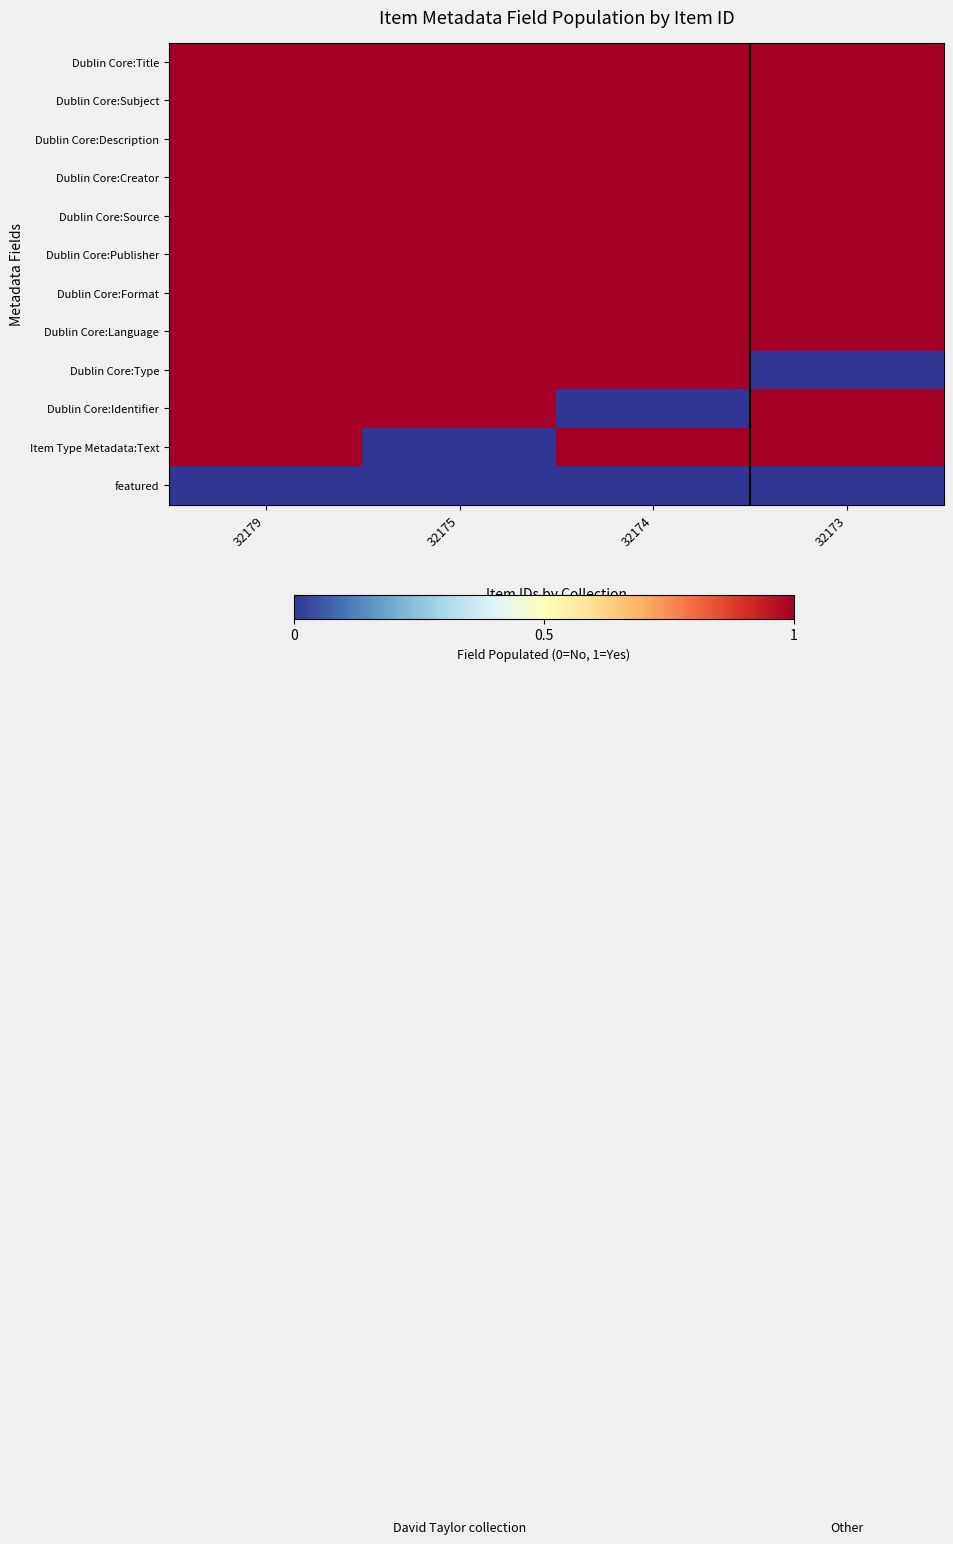

Reading right to left, extract all data points from this chart.

Dublin Core:Title: 32173=1	32174=1	32175=1	32179=1
Dublin Core:Subject: 32173=1	32174=1	32175=1	32179=1
Dublin Core:Description: 32173=1	32174=1	32175=1	32179=1
Dublin Core:Creator: 32173=1	32174=1	32175=1	32179=1
Dublin Core:Source: 32173=1	32174=1	32175=1	32179=1
Dublin Core:Publisher: 32173=1	32174=1	32175=1	32179=1
Dublin Core:Format: 32173=1	32174=1	32175=1	32179=1
Dublin Core:Language: 32173=1	32174=1	32175=1	32179=1
Dublin Core:Type: 32173=0	32174=1	32175=1	32179=1
Dublin Core:Identifier: 32173=1	32174=0	32175=1	32179=1
Item Type Metadata:Text: 32173=1	32174=1	32175=0	32179=1
featured: 32173=0	32174=0	32175=0	32179=0